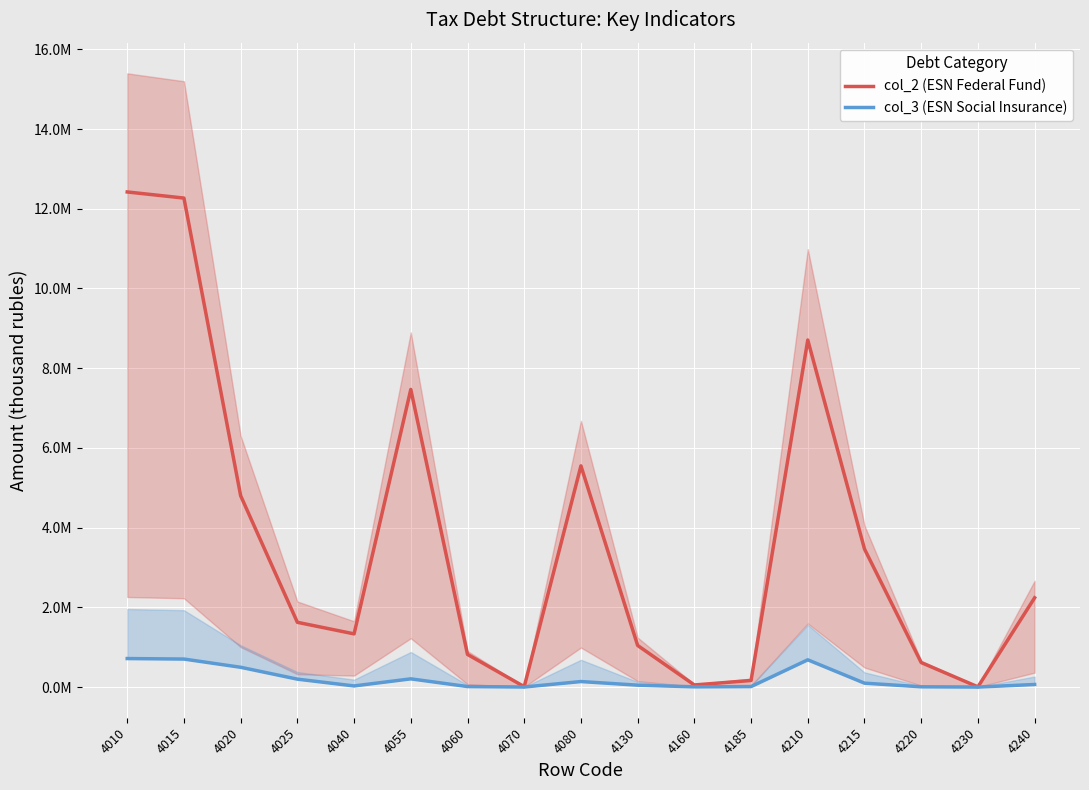

List the labels in order of col_3 (ESN Social Insurance) value, smallest first.

4230, 4070, 4160, 4220, 4185, 4060, 4040, 4130, 4240, 4215, 4080, 4025, 4055, 4020, 4210, 4015, 4010